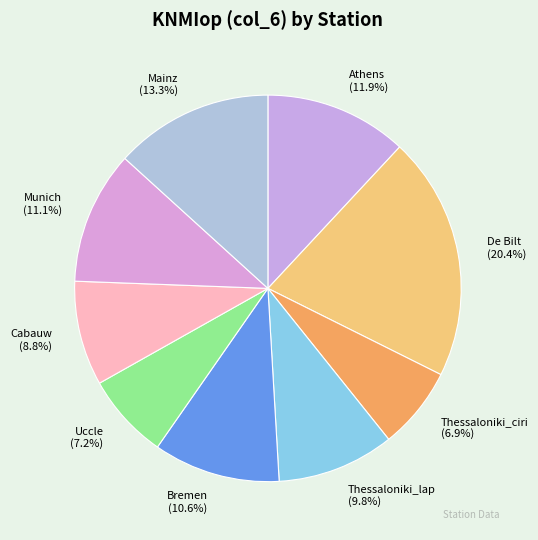

Count the number of slices in the pie.

9